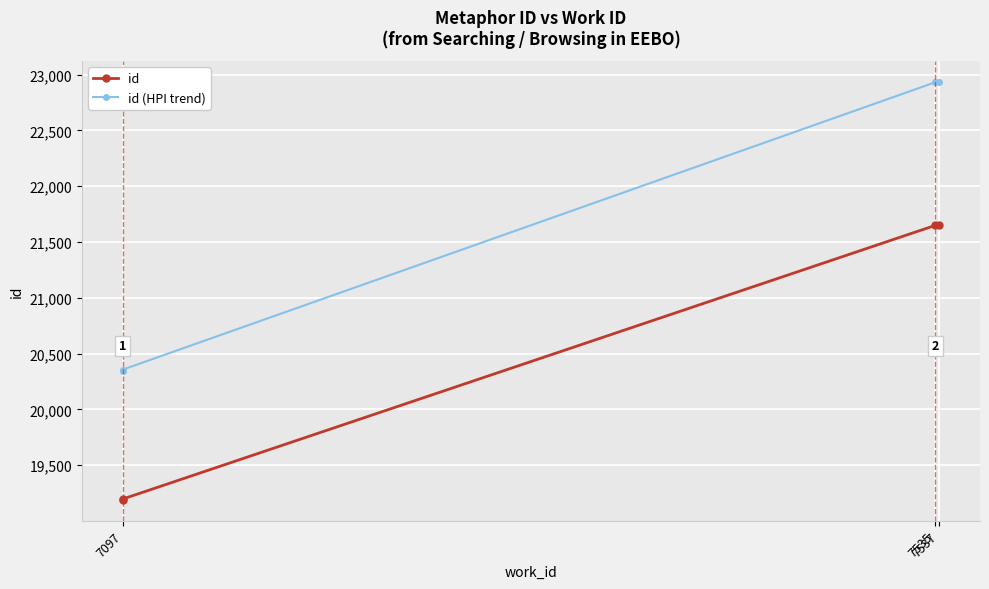

True or false: id (HPI trend) and id cross at least once.

False